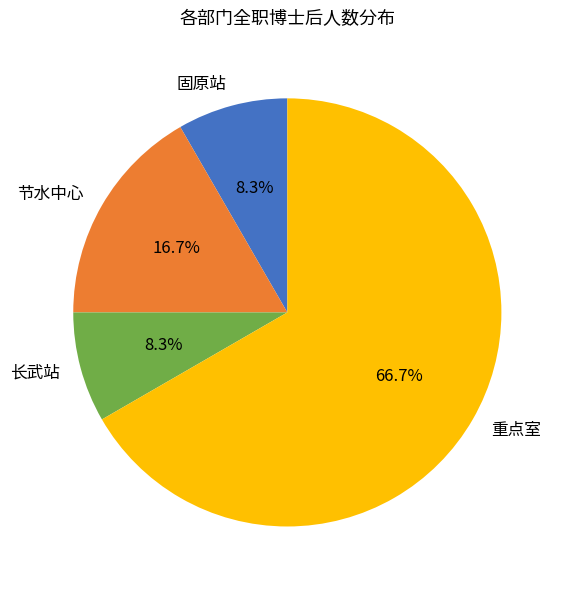

What is the largest slice in the pie chart?

重点室